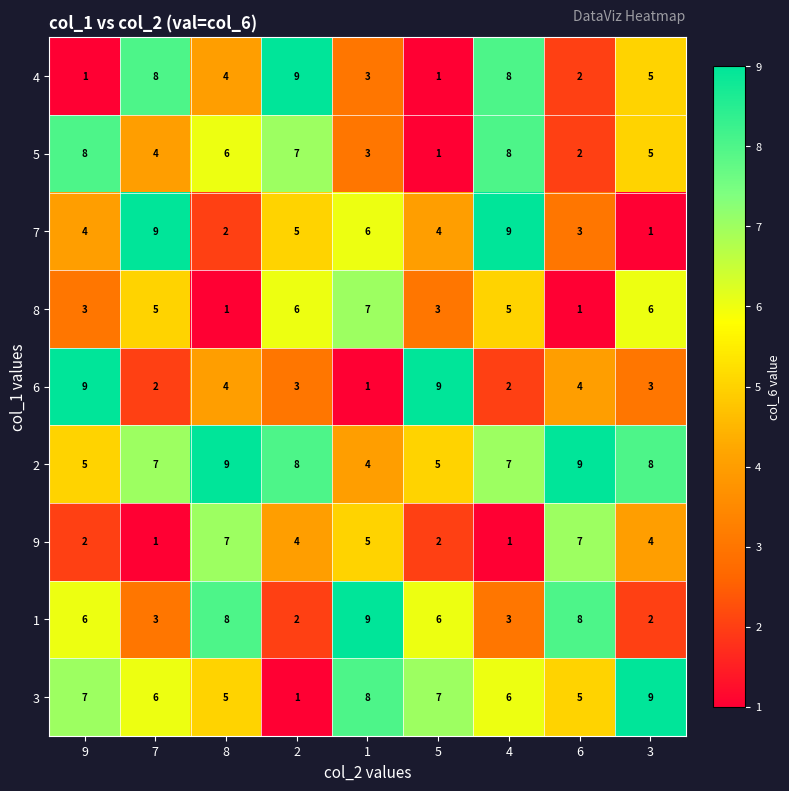

Is it true that 4 equals 3 at 1?

True